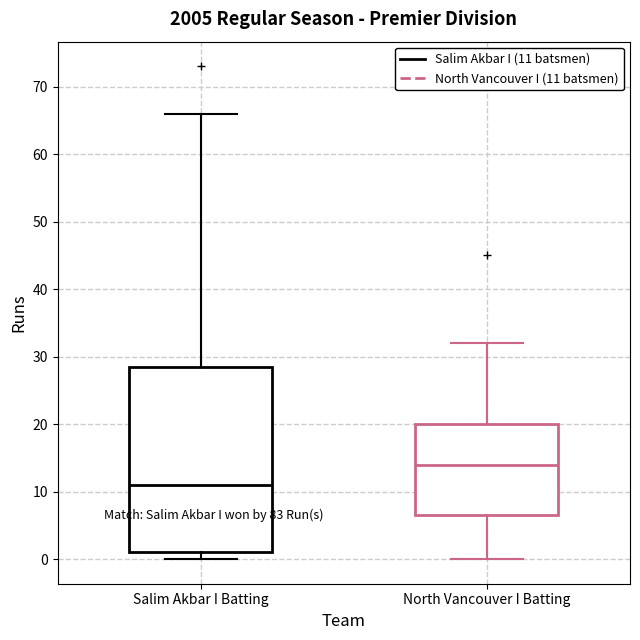

Which box's median line is the highest?

North Vancouver I Batting